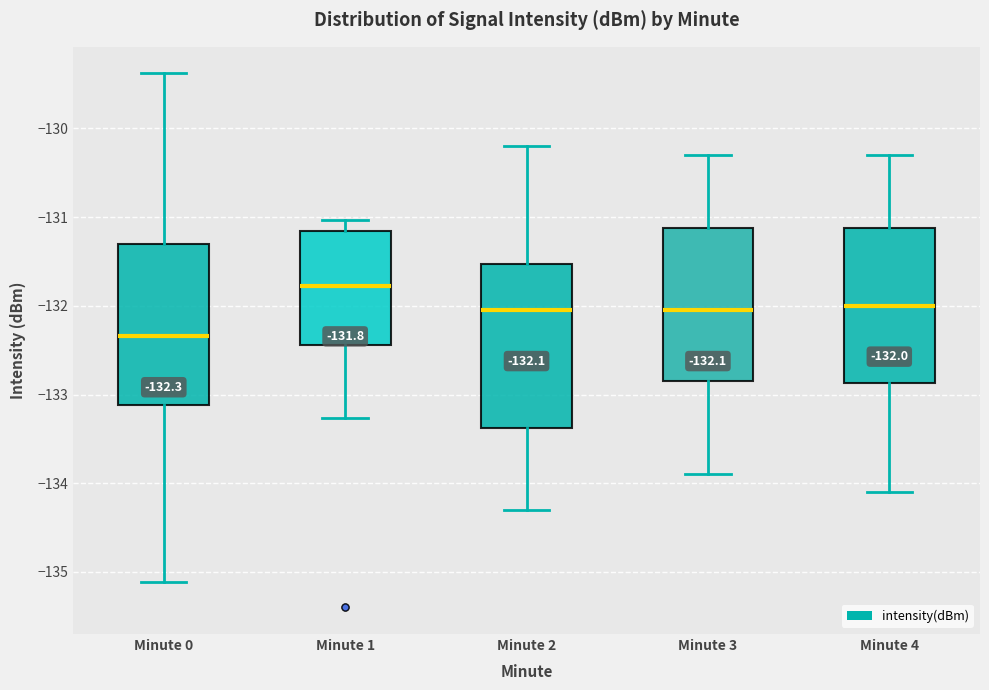

Which box's median line is the highest?

Minute 1